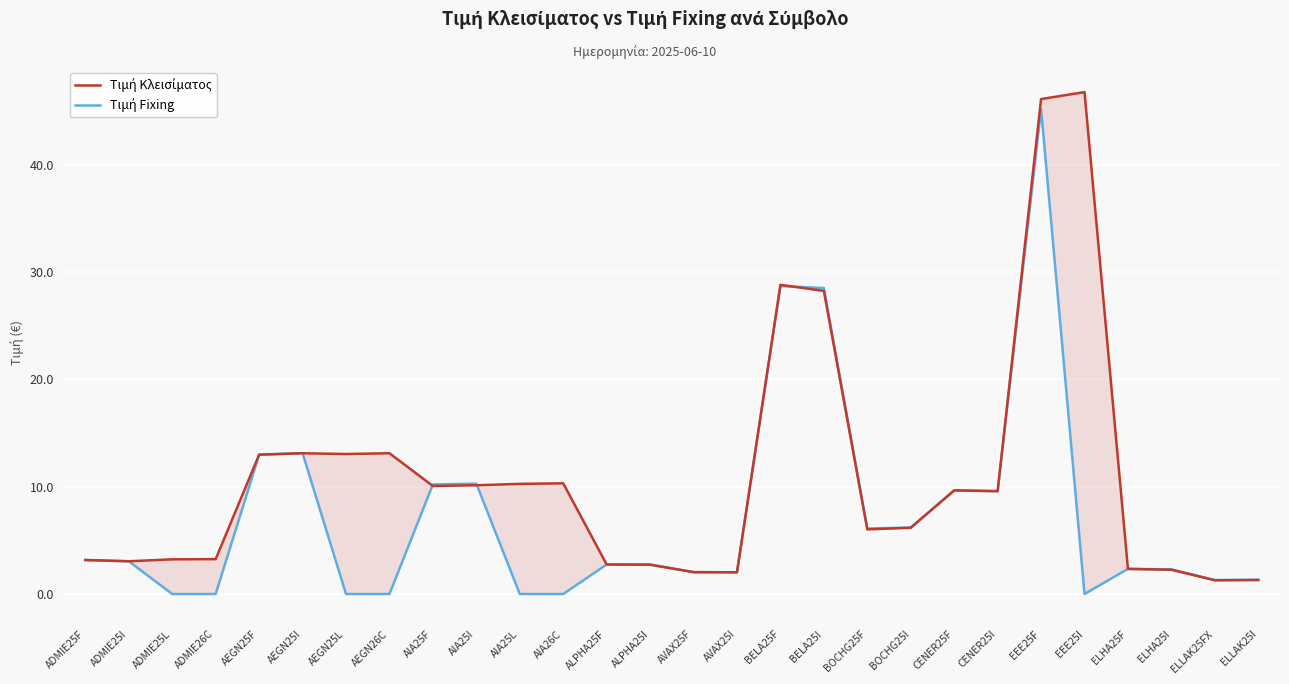

Is this an area chart (filled region under the line)?

No